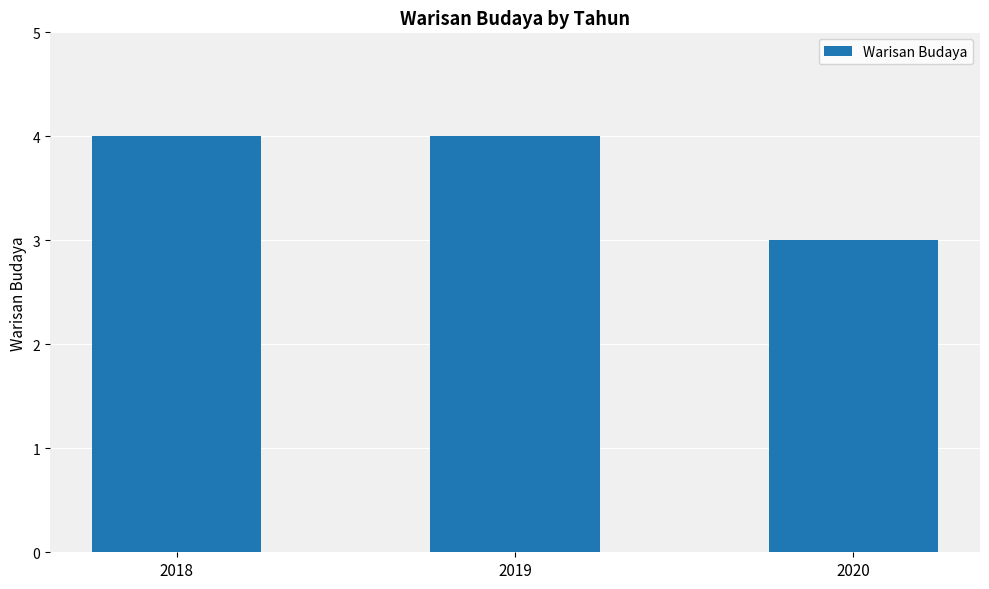

Reading right to left, what are all the values shown in this chart?

3	4	4